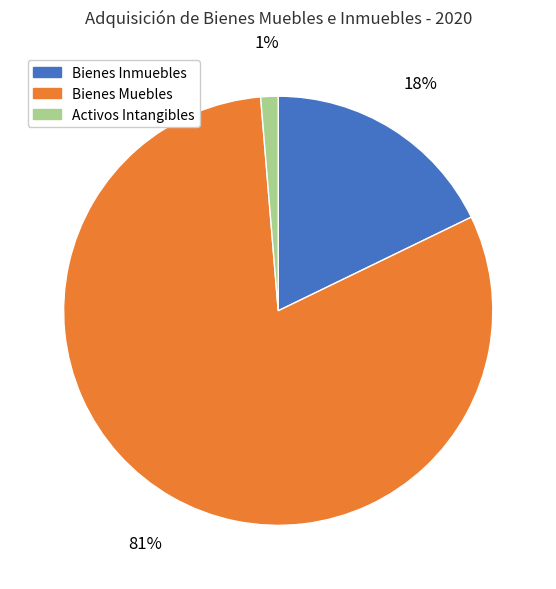

To the nearest percent, what portion does Bienes Inmuebles represent?

18%